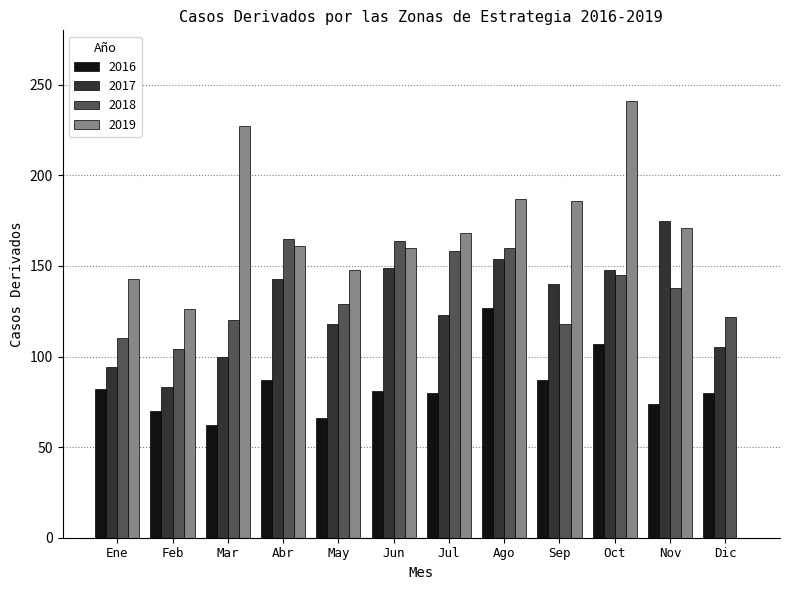

What is the sum of all 2018 values?

1633